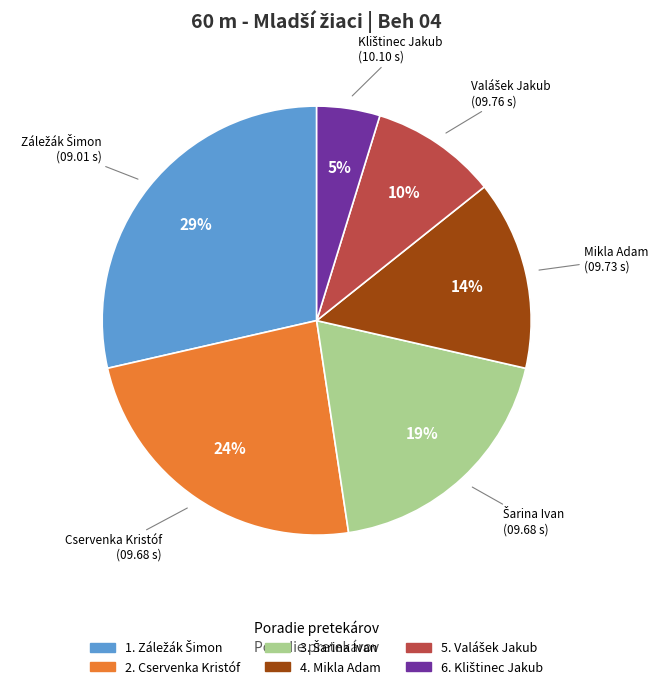

How many segments does this pie chart have?

6